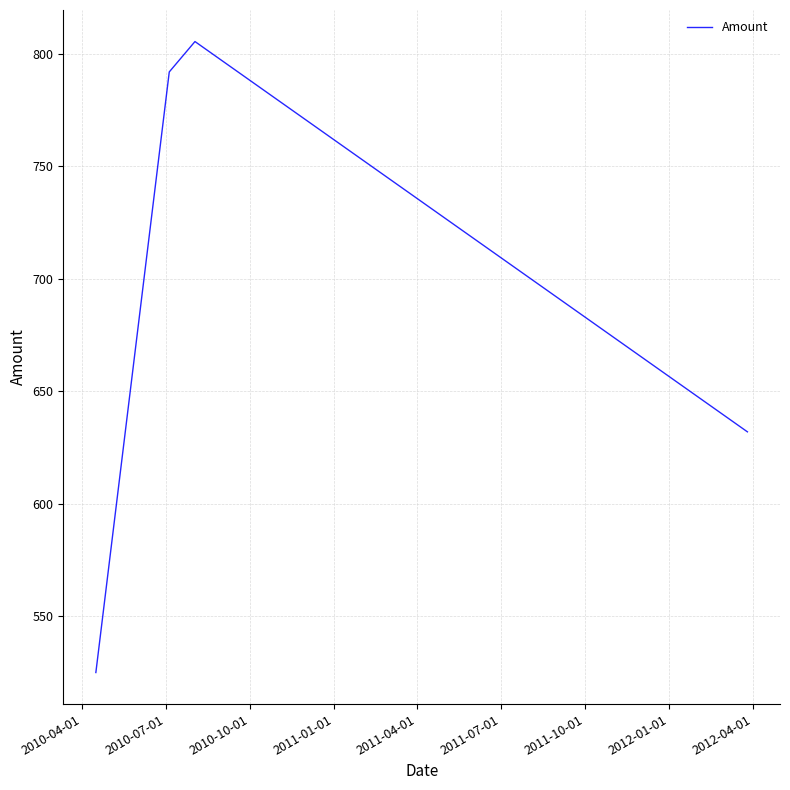

What is the maximum value shown in the chart?

805.5